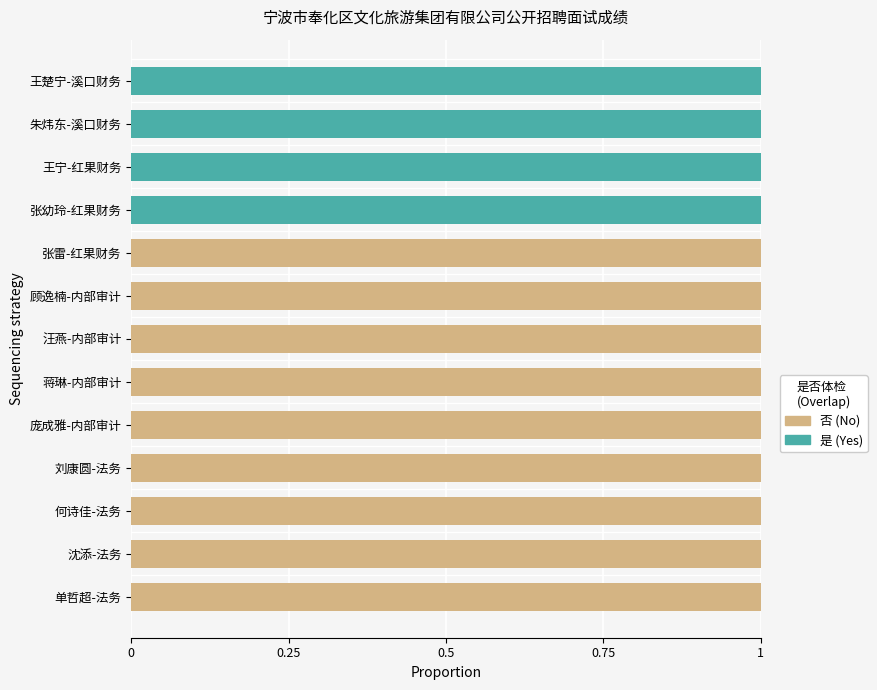

How many series are shown in this chart?

2